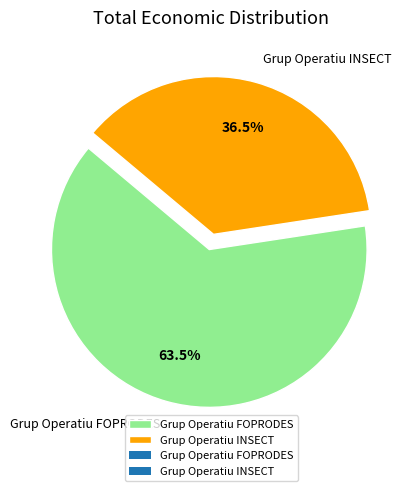

Is it true that Grup Operatiu INSECT is 47% of the pie?

False